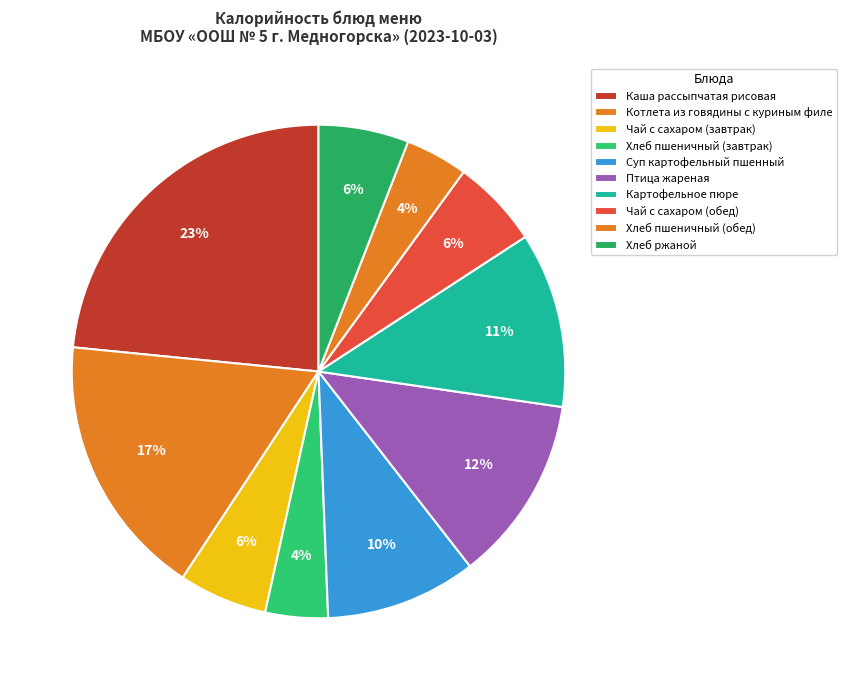

How many segments does this pie chart have?

10